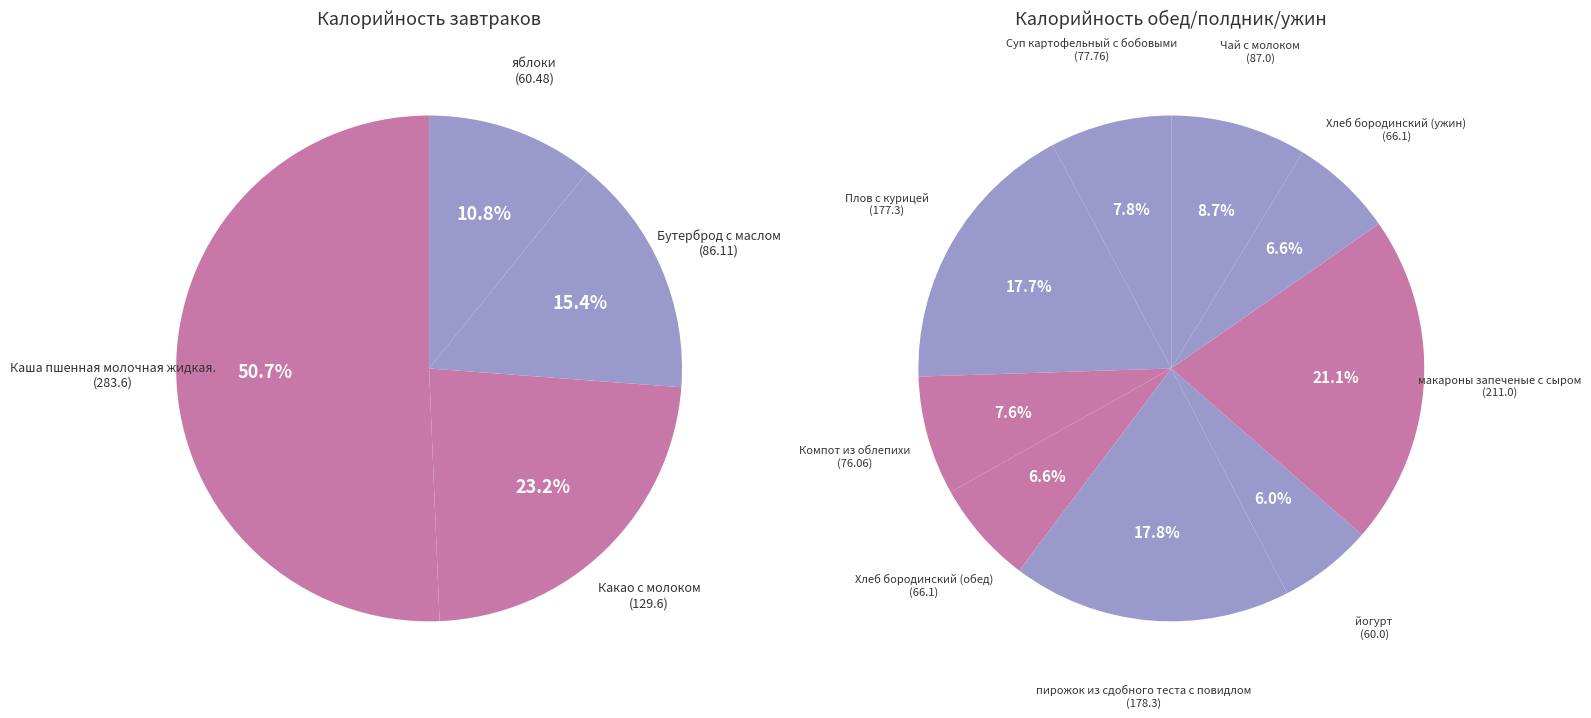

Which category has the smallest portion of the pie?

йогурт